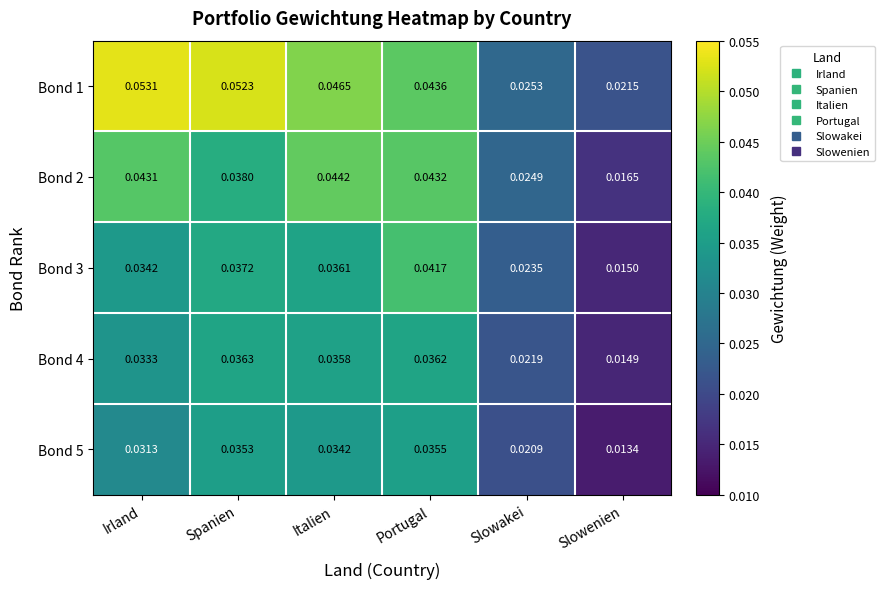

Which label corresponds to the smallest value in the chart?

Slowenien